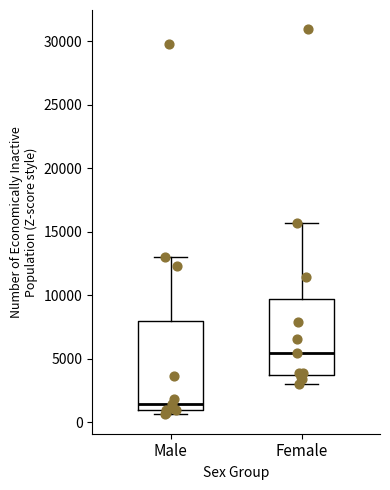

Which box's median line is the lowest?

Male